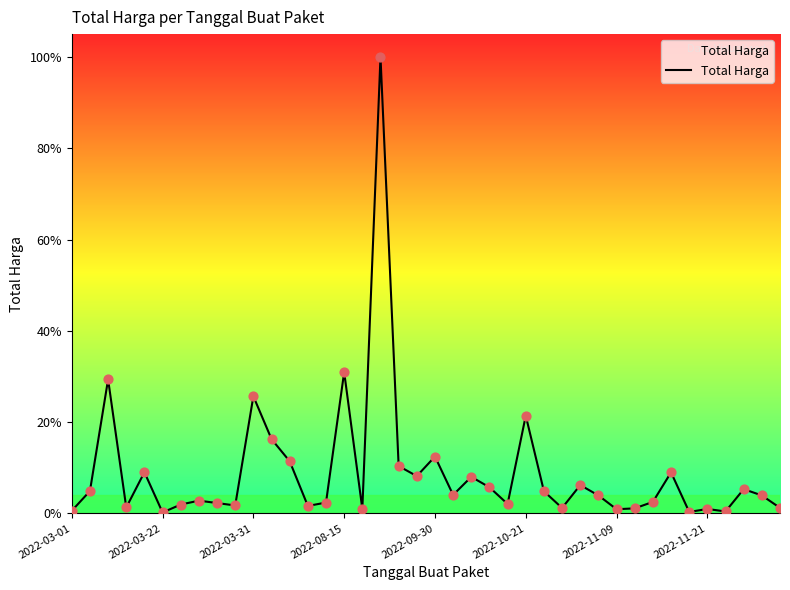

Is this an area chart (filled region under the line)?

Yes